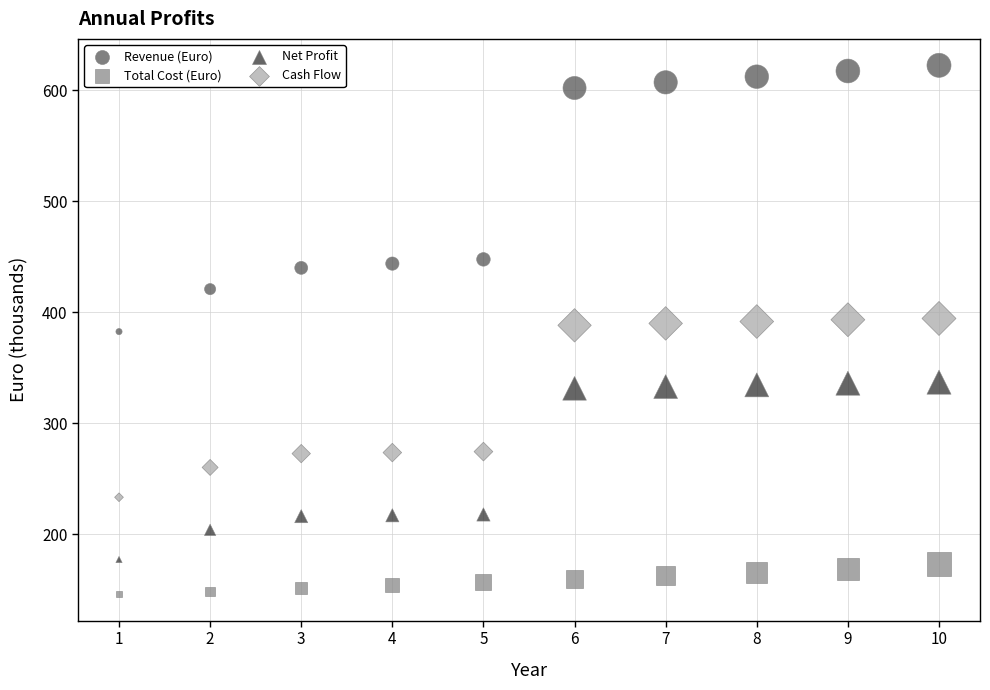

Which series reaches the maximum Y coordinate?

Revenue (Euro)